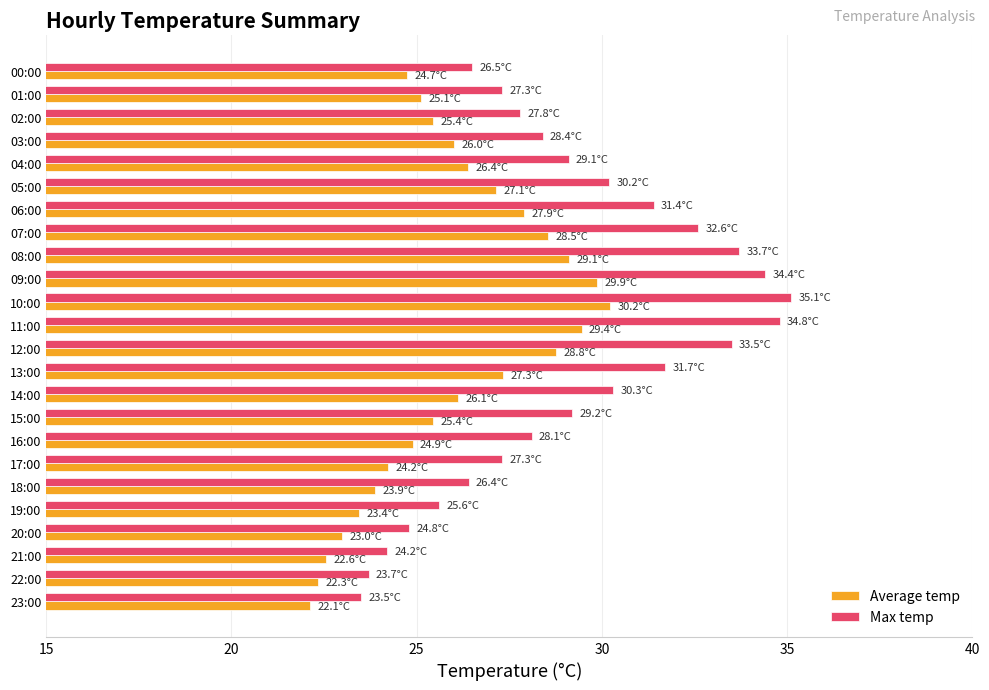

Which series has the widest spread of values?

Max temp